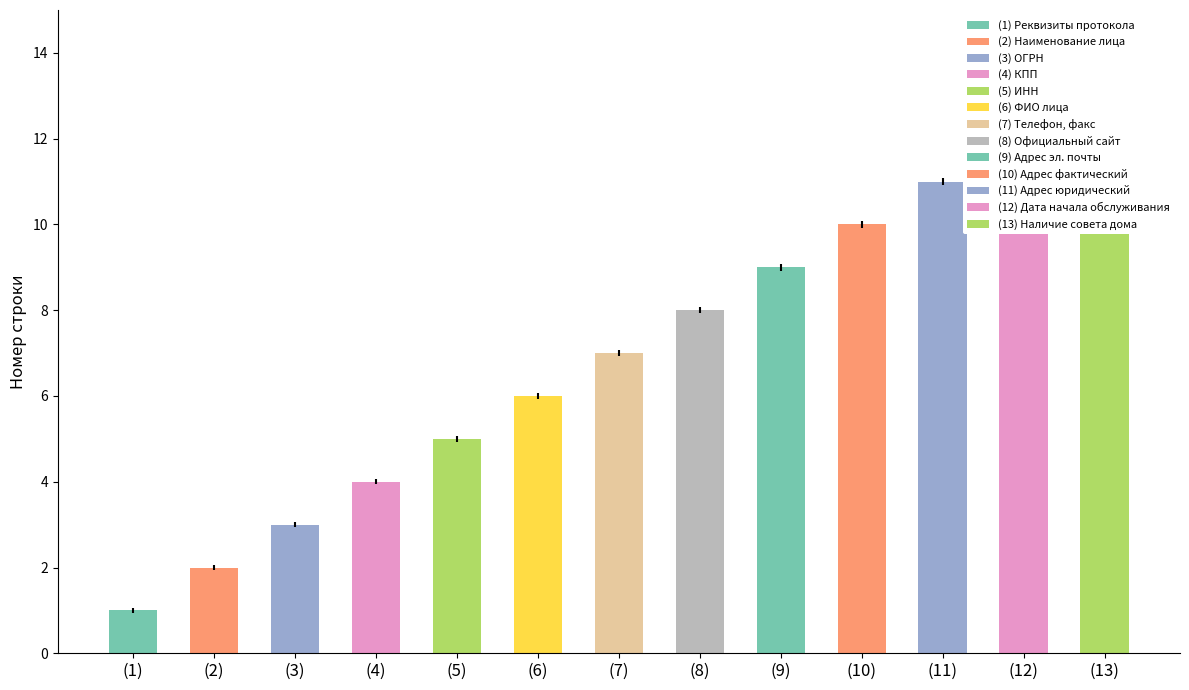

What is the sum of all values?

91